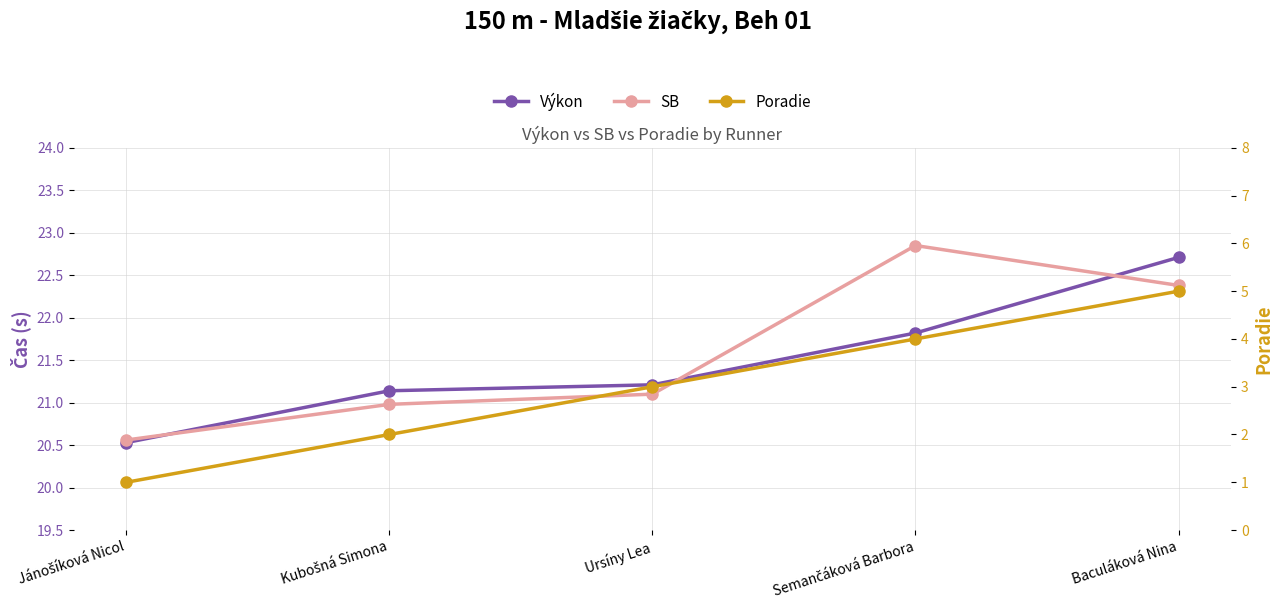

Reading left to right, what are all the values shown in this chart?

Výkon: 20.5	21.1	21.2	21.8	22.7
SB: 20.6	21.0	21.1	22.9	22.4
Poradie: 1.0	2.0	3.0	4.0	5.0